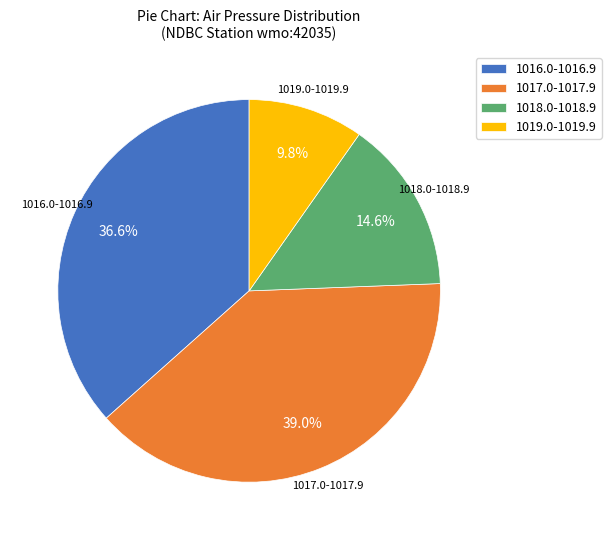

What is the largest slice in the pie chart?

1017.0-1017.9